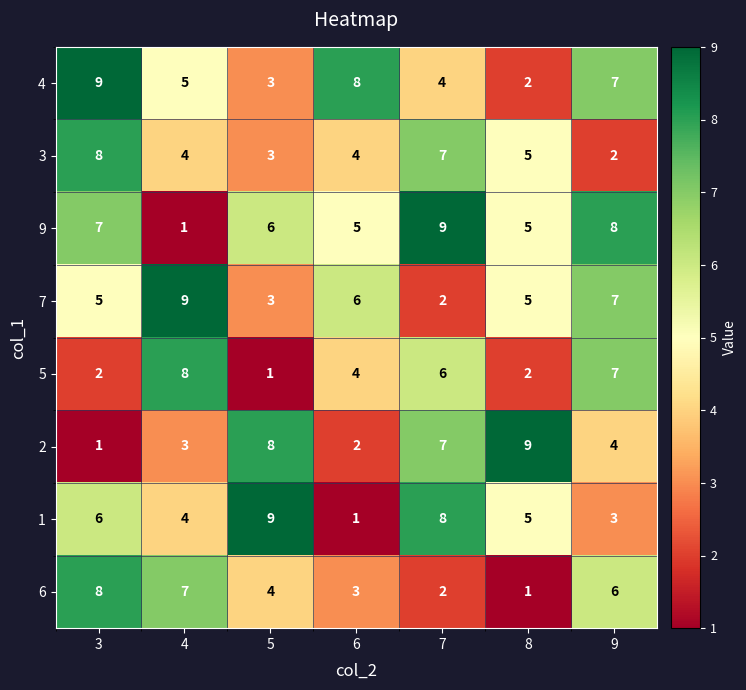

At how many categories does at least one series exceed 5?

7